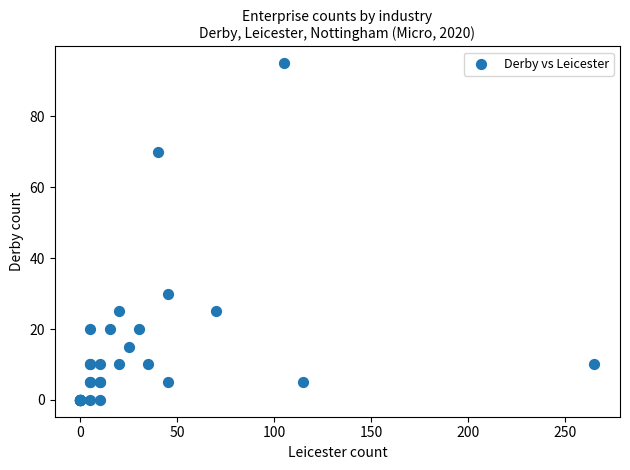

What Y value in the scatter plot is closest to 47?

30